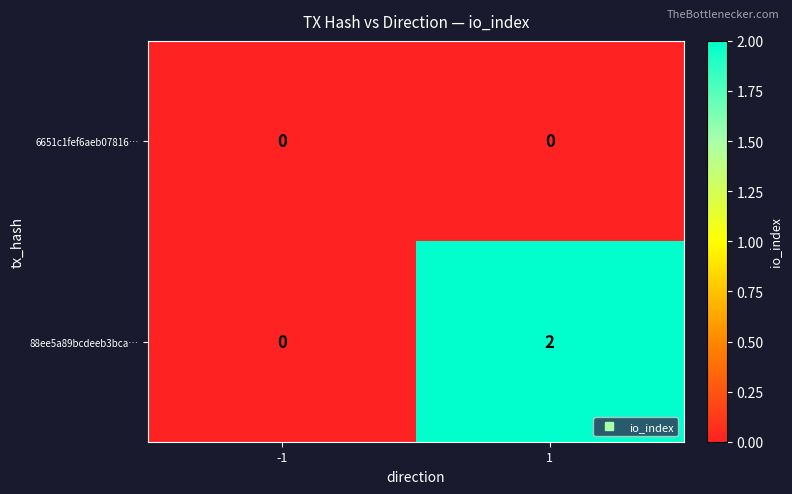

Which series changed the most between -1 and 1?

88ee5a89bcdeeb3bca…